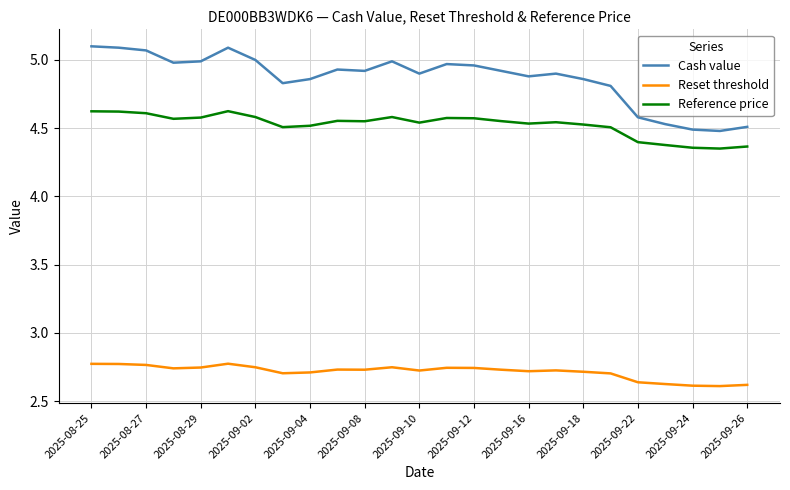

List the series in order of their peak value, lowest first.

Reset threshold, Reference price, Cash value